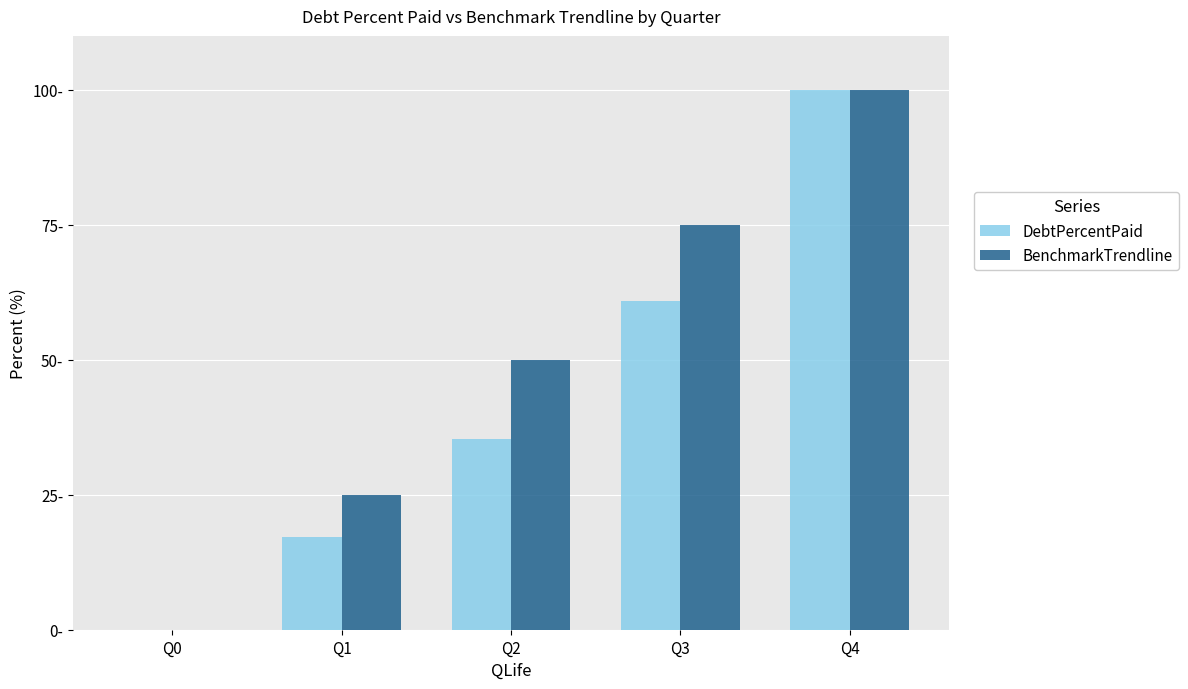

Which series has the largest range (max minus min)?

DebtPercentPaid